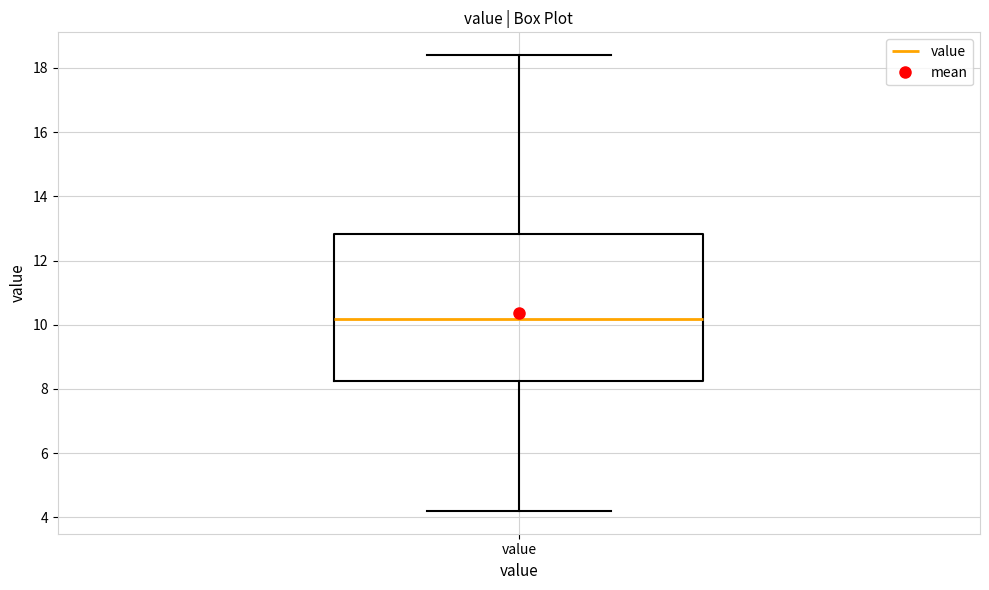

Transcribe this box plot: give where the median line is, the range the box spans, and where the two whiskers end, as read against the y-axis. The values are not printed on the chart, so give them approximately, as read against the axis.

median 10.2, box 8.2 to 12.8, whiskers 4.2 to 18.4